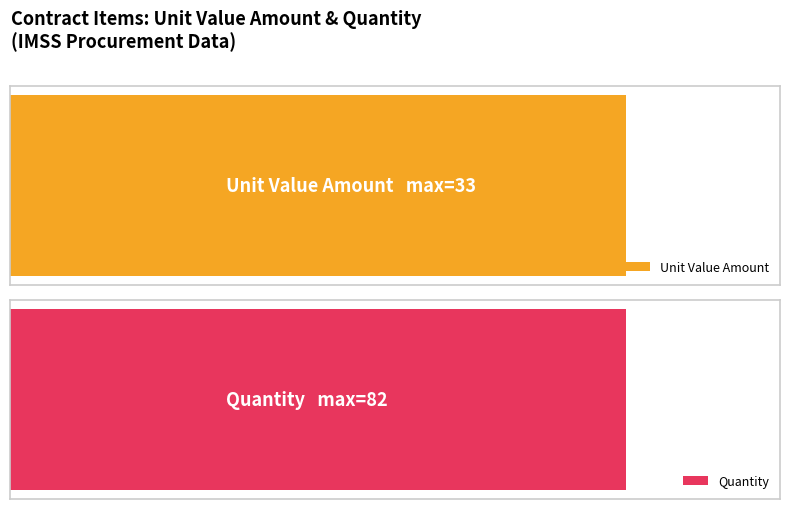

How many values in the contracts.items.quantity series exceed 50?

1